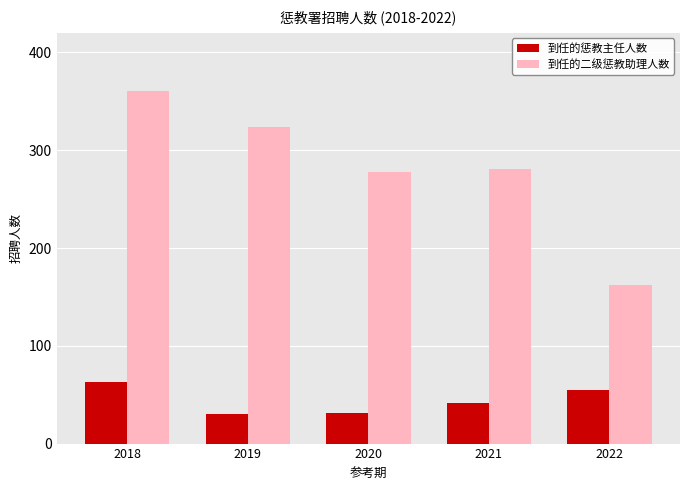

What is the difference between the maximum and minimum values in the 到任的惩教主任人数 series?

33